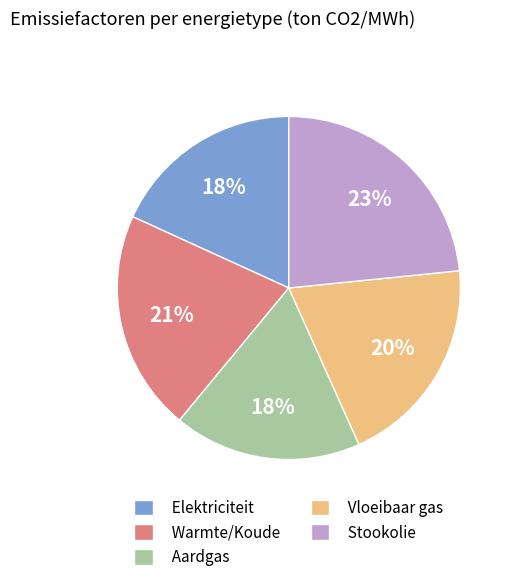

To the nearest percent, what is the average slice percentage?

20%